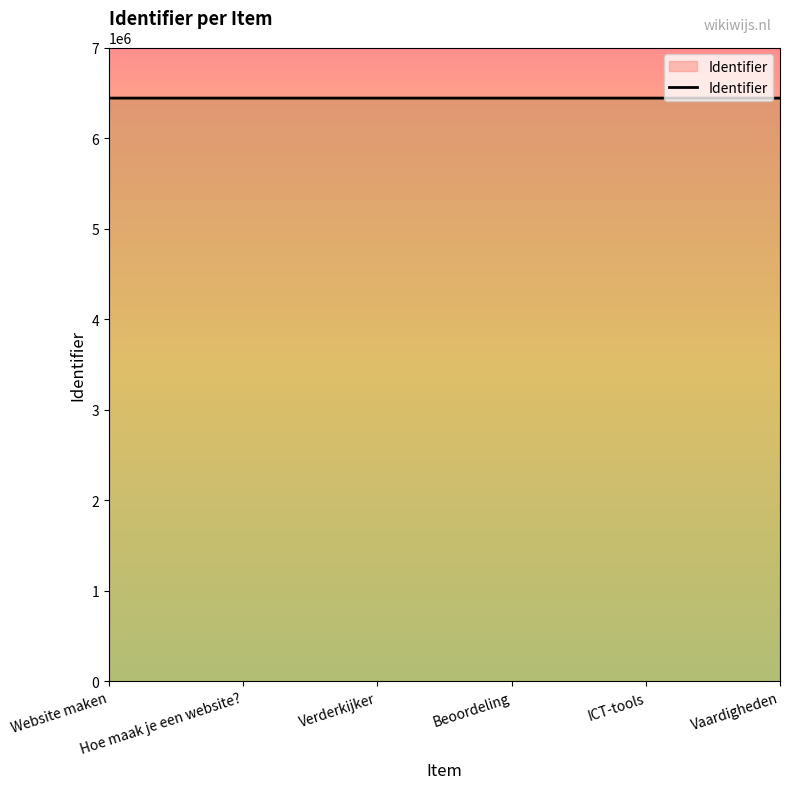

Count the number of categories in the chart.

6